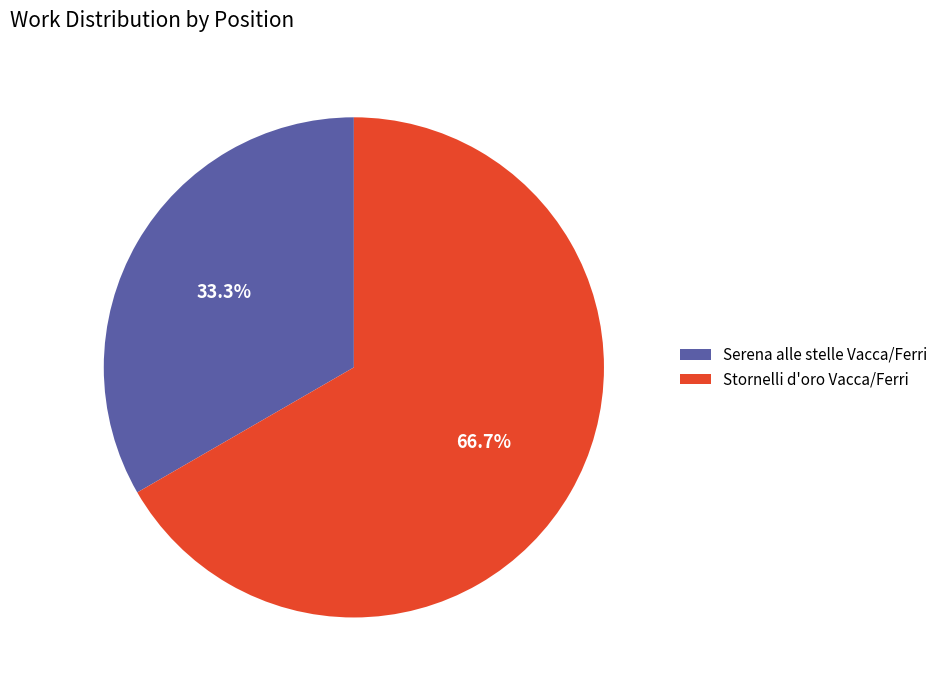

To the nearest percent, what is the difference between the largest and smallest slice percentages?

33%